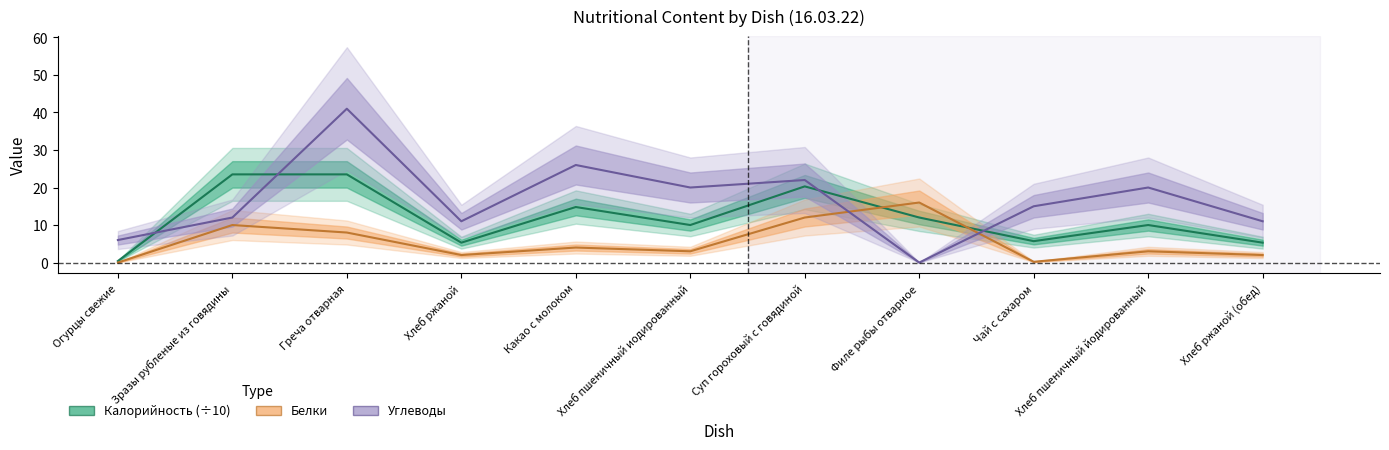

What is the label of the 7th point from the left?

Суп гороховый с говядиной